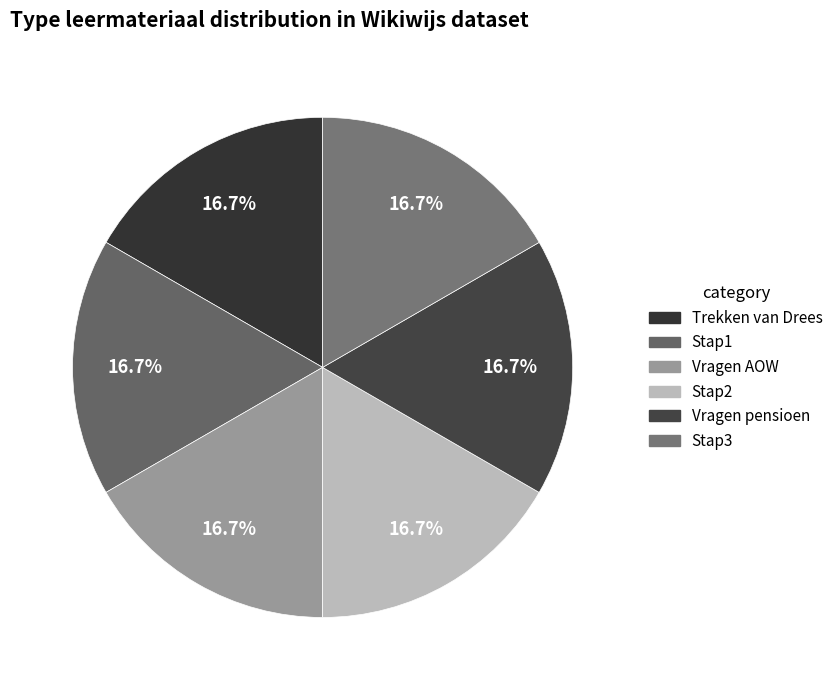

Count the number of slices in the pie.

6